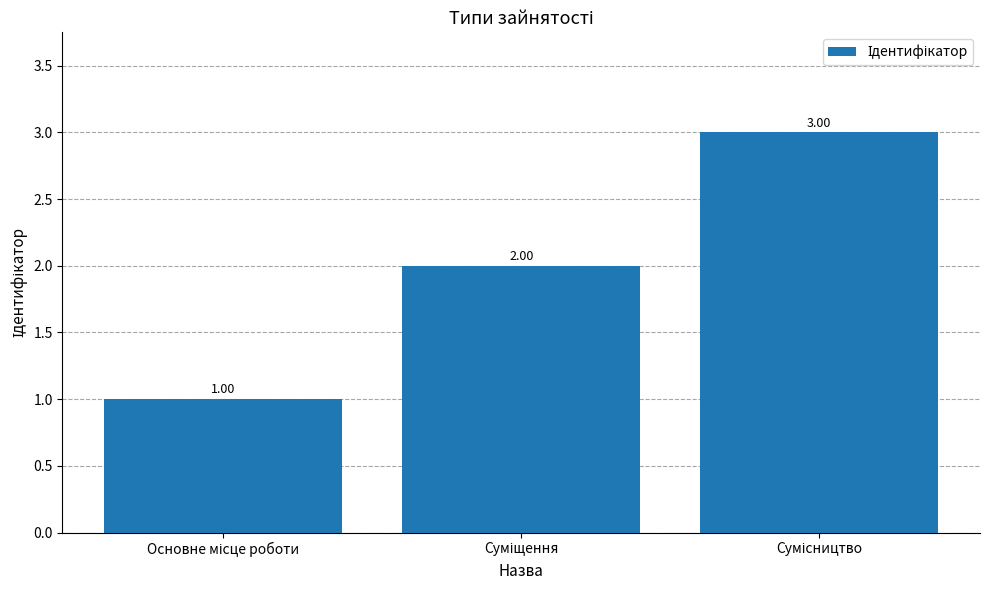

Count the number of categories in the chart.

3